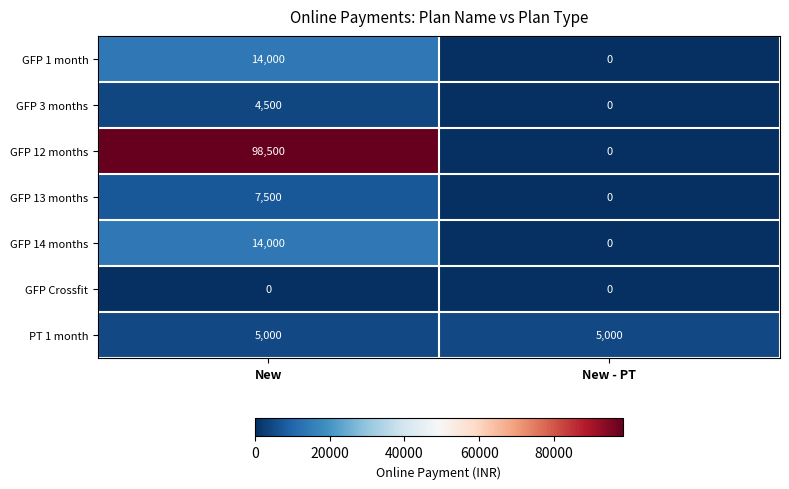

Which category has the lowest value in the GFP 14 months series?

New - PT